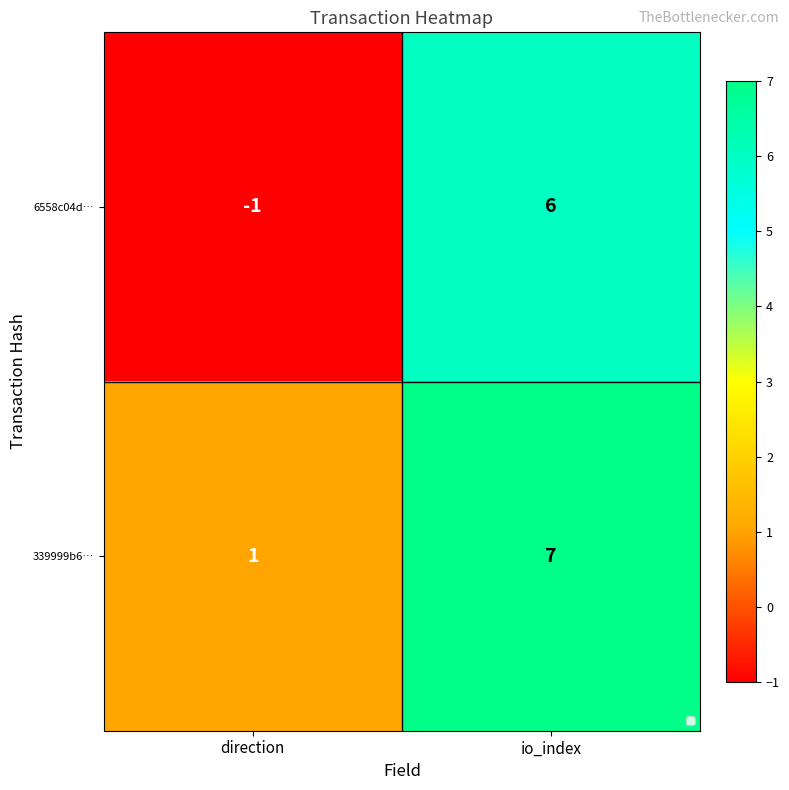

The 339999b6… series shows 1 at direction. True or false?

True